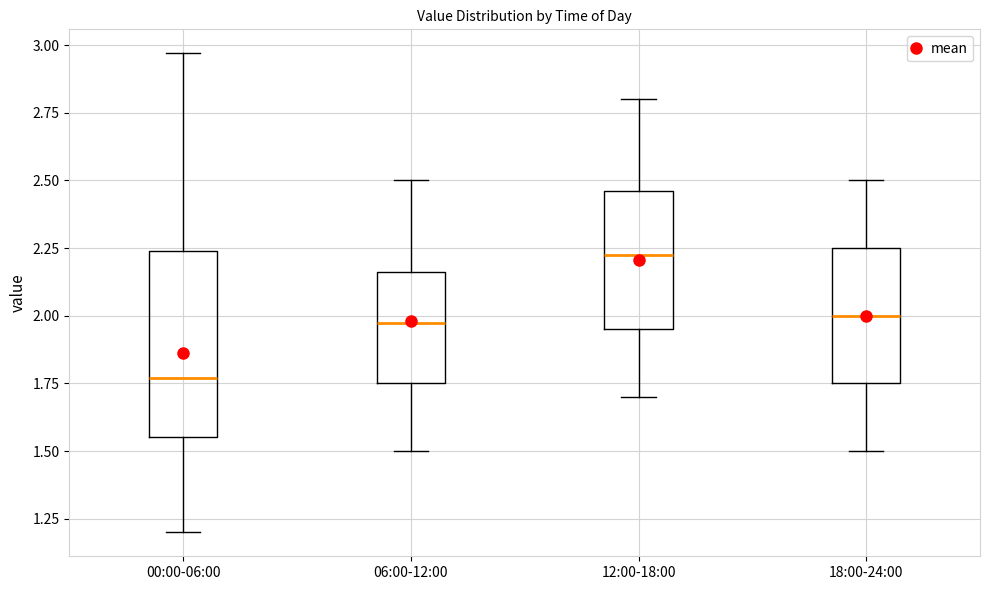

Which box's median line is the highest?

12:00-18:00